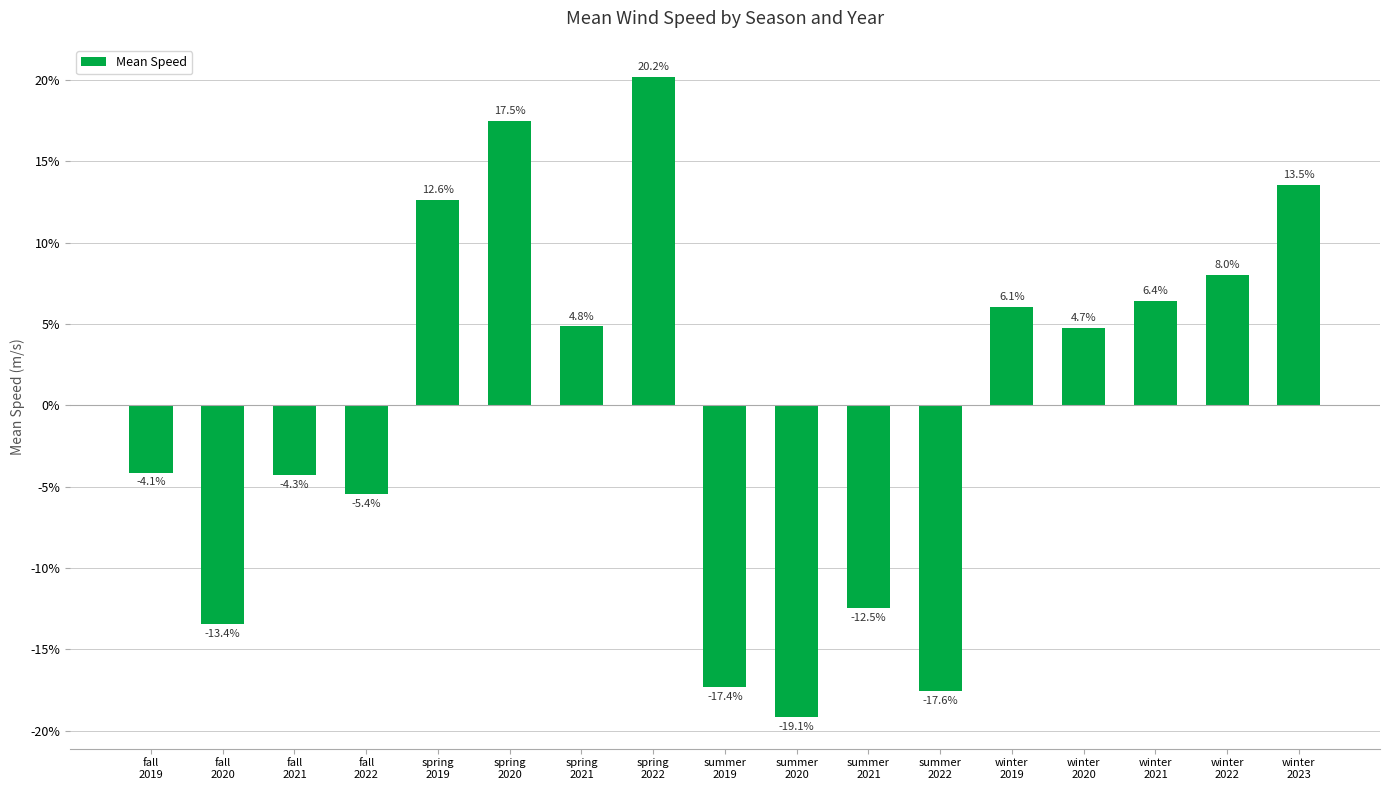

What is the sum of the values at summer
2019 and winter
2022?

-9.4